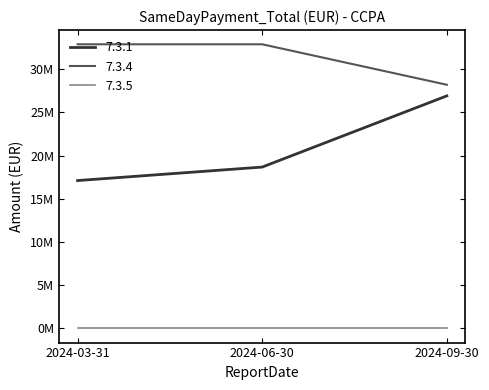

At 2024-09-30, list the series in order from smallest to largest.

7.3.5, 7.3.1, 7.3.4